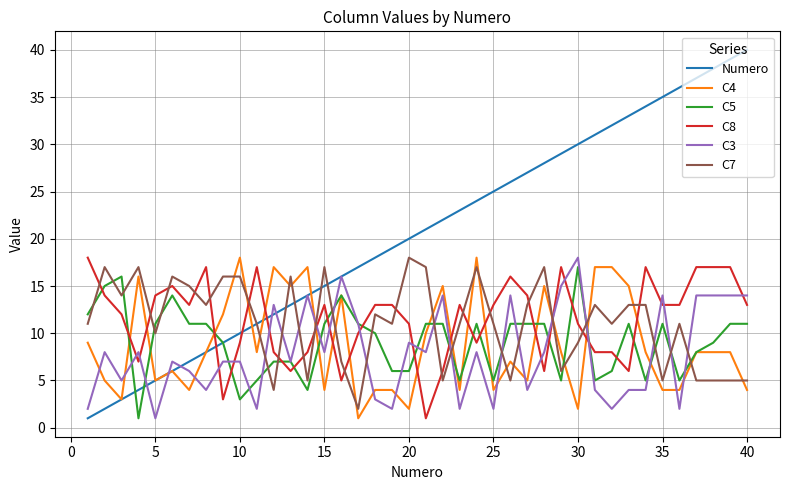

Which series ends up on top after the final intersection of Numero and C8?

Numero